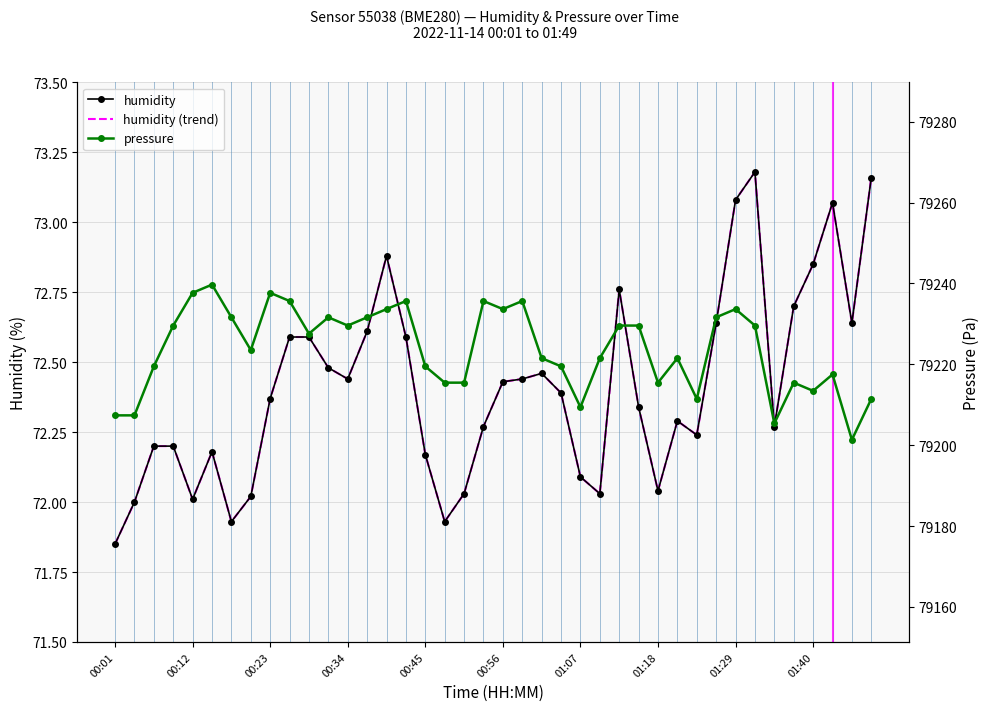

At which label is humidity closest to 72?

00:12